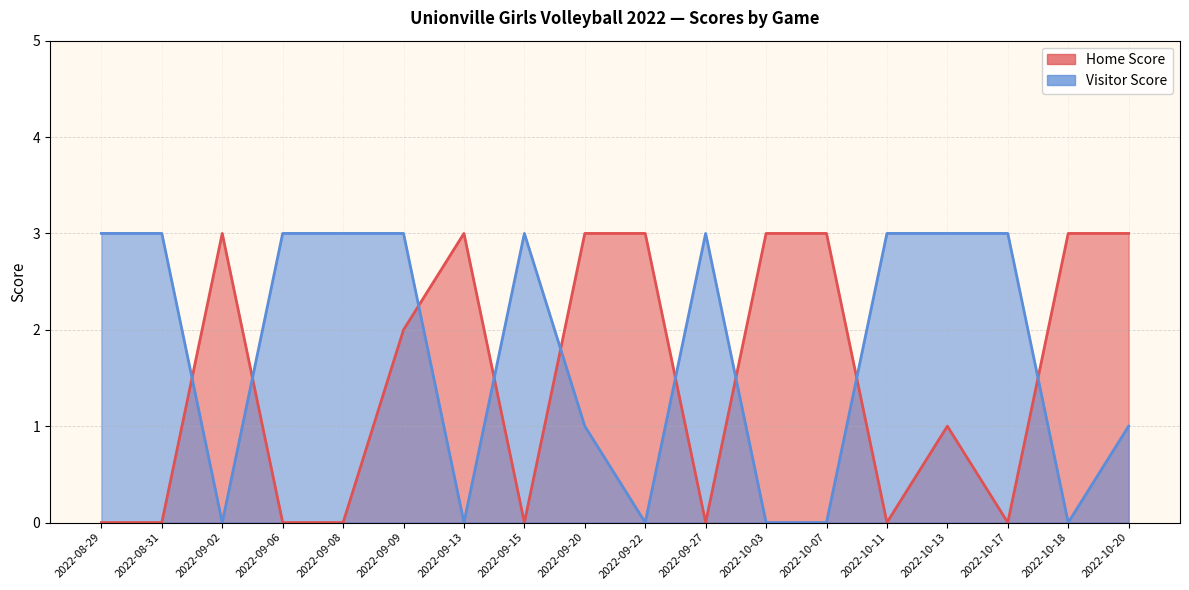

The value of Home Score at 2022-08-29 is -1. True or false?

False